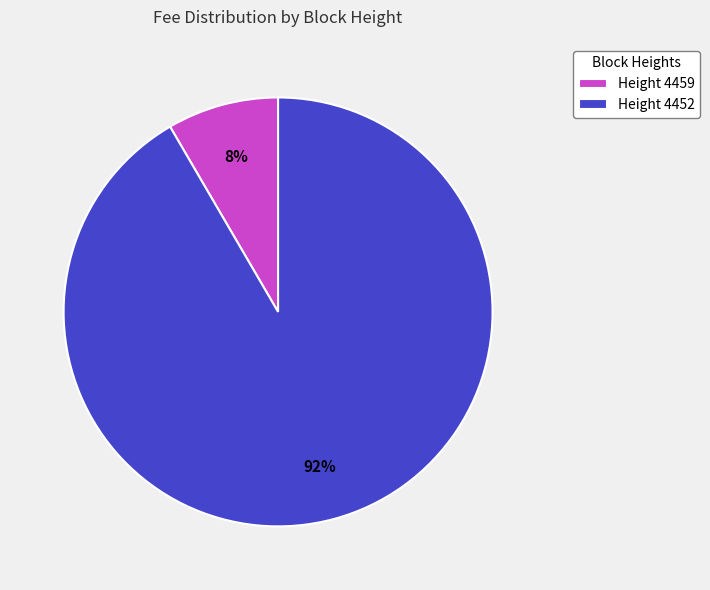

To the nearest percent, what portion does Height 4459 represent?

8%